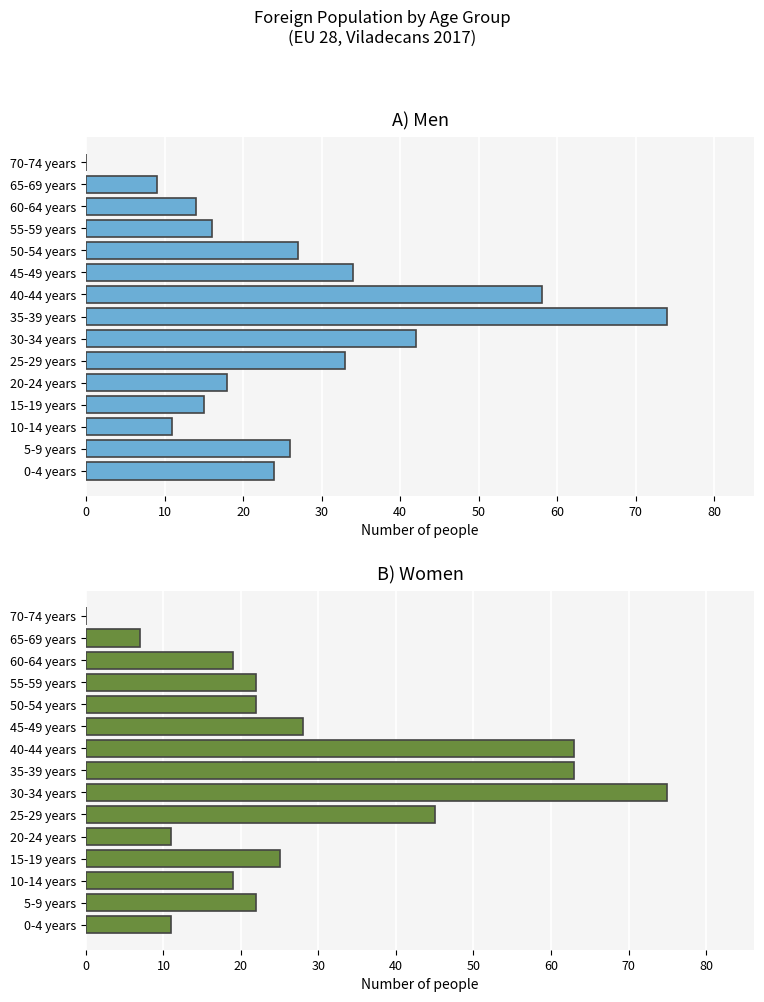

The value of Women at 35-39 years is 111. True or false?

False